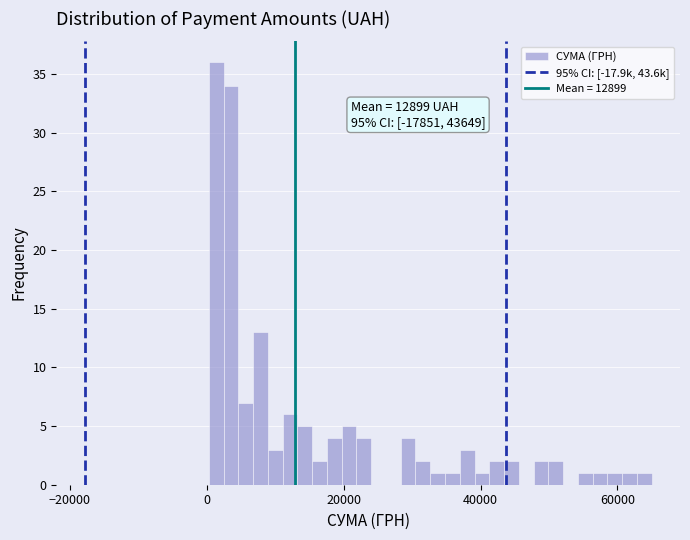

Read against the x-axis, roughly where is the centre of the tallest bar?

2000